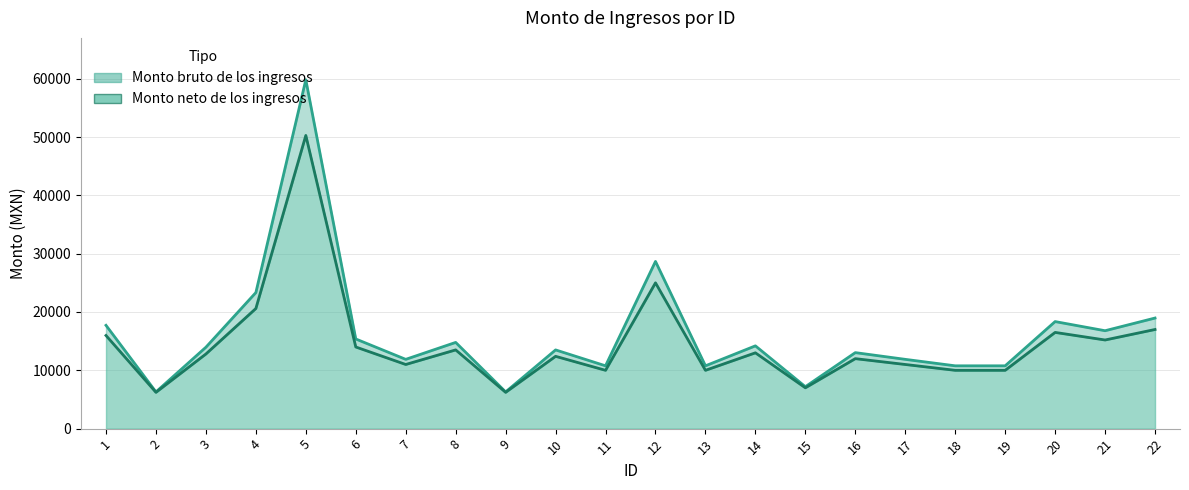

True or false: Monto neto de los ingresos has a value of 14000.0 at 6.

True